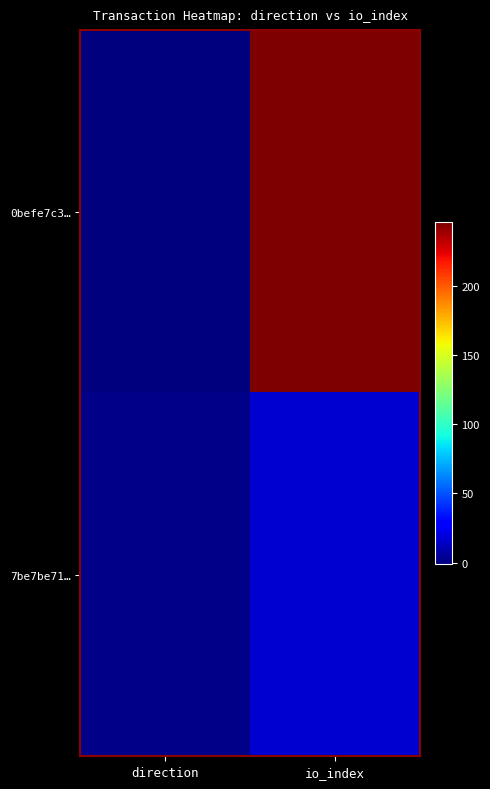

Which category has the highest value across all series?

io_index